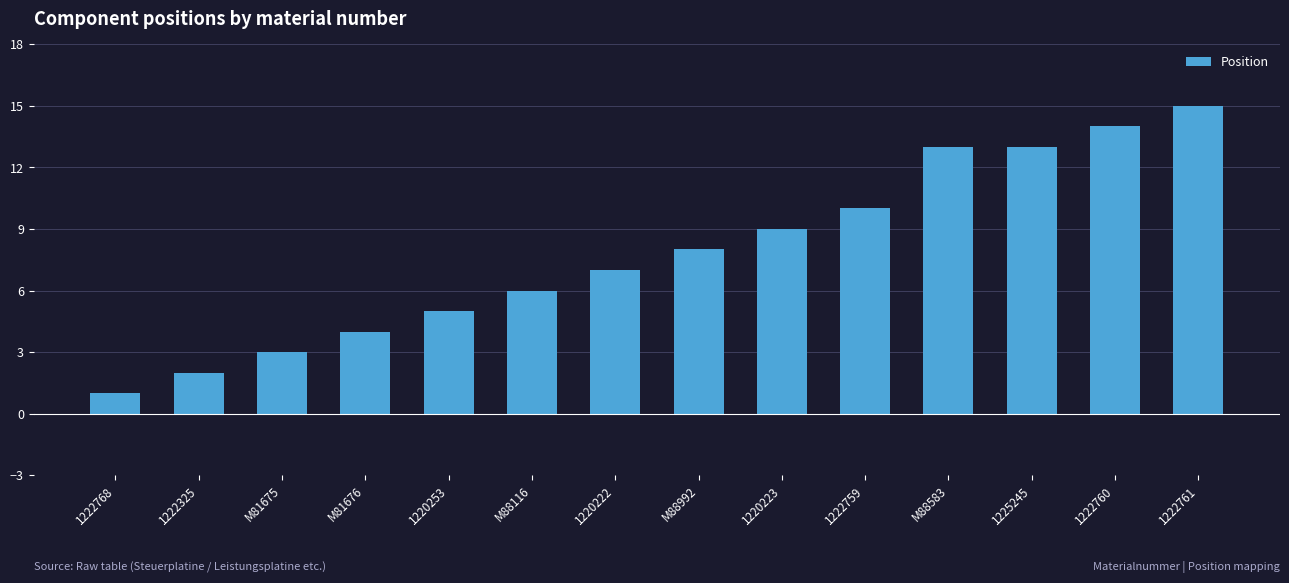

What is the maximum value shown in the chart?

15